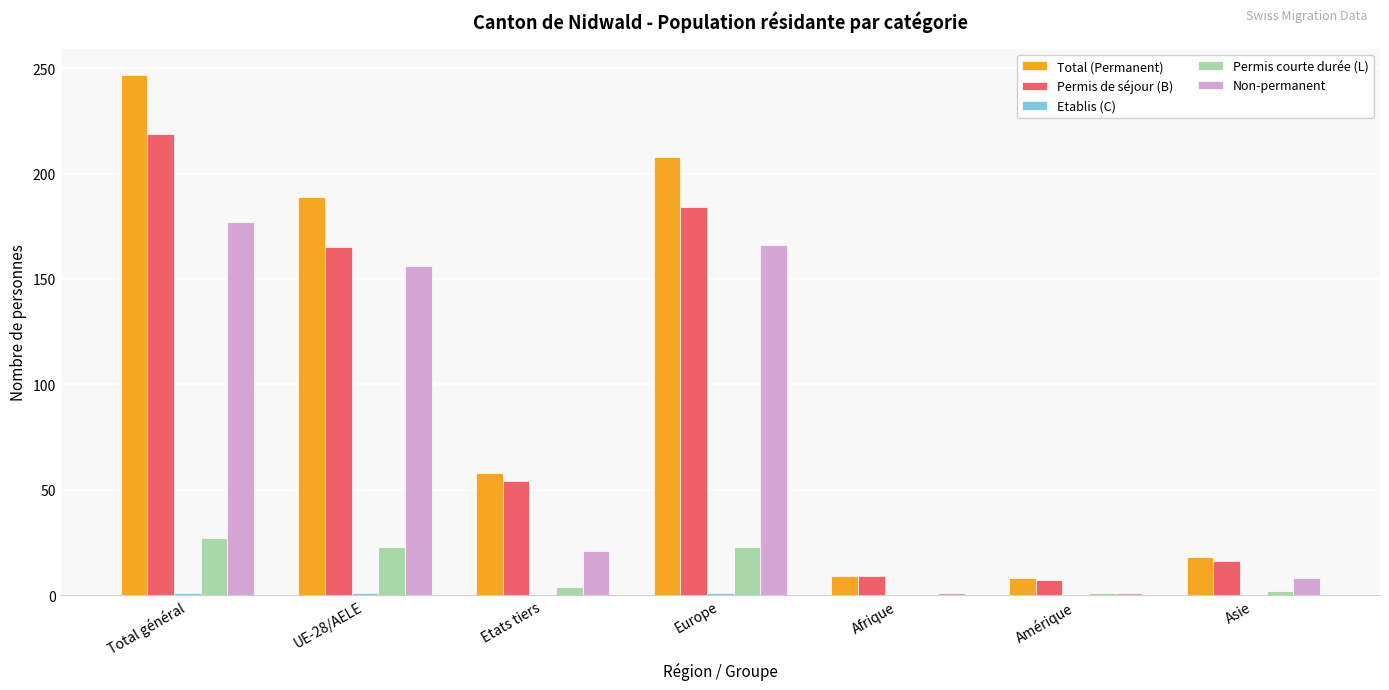

The Permis courte durée (L) series shows 8 at Total général. True or false?

False